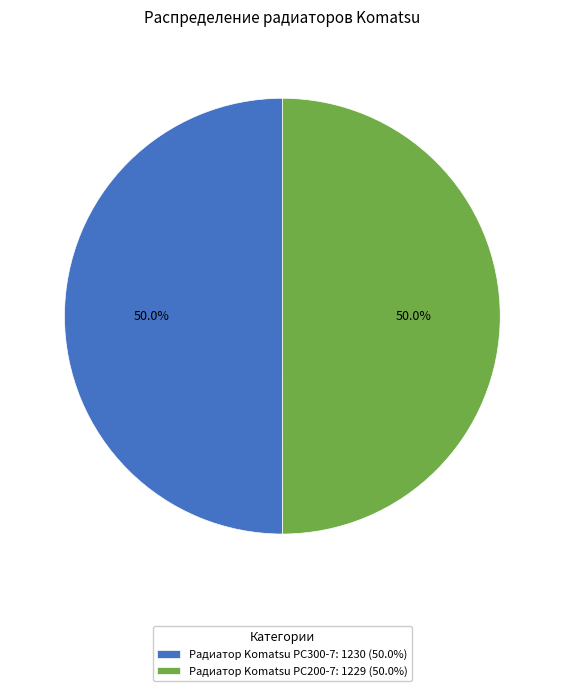

True or false: Радиатор Komatsu PC200-7 accounts for 50% of the total.

True